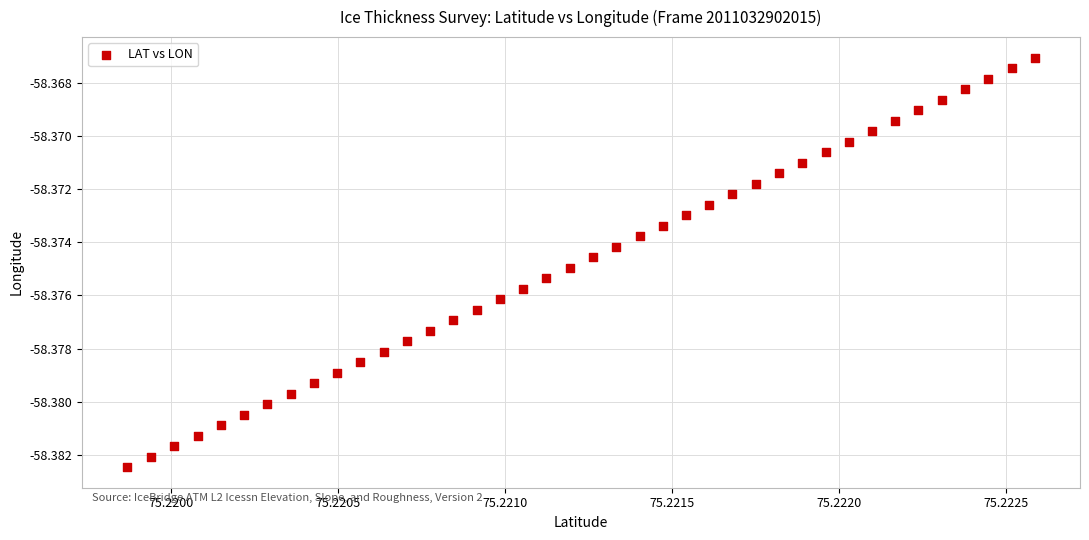

Count the number of points in this scatter plot.

40